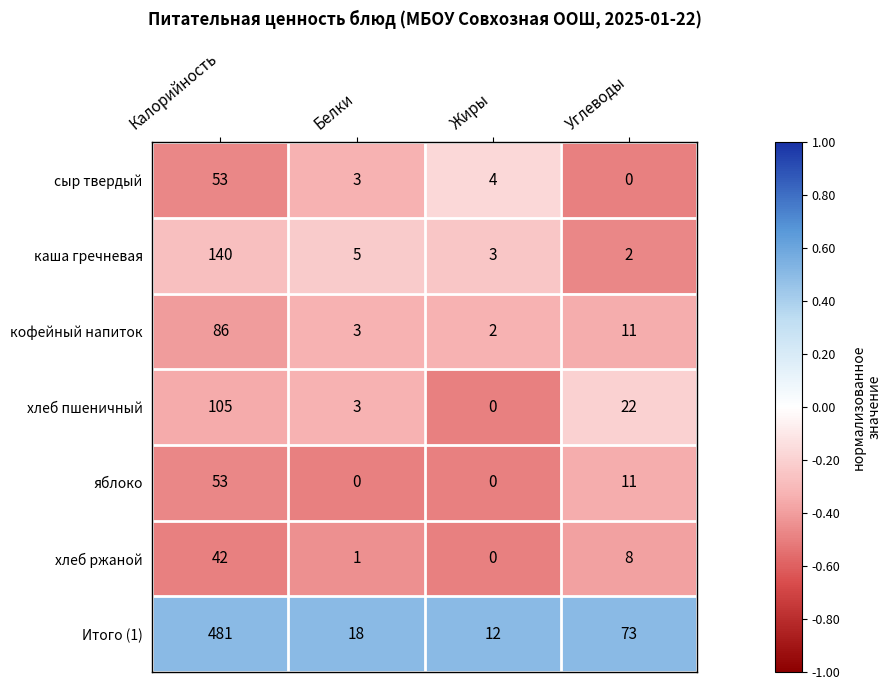

Reading right to left, list all the values displayed in this chart.

сыр твердый: Углеводы=0	Жиры=4	Белки=3	Калорийность=53
каша гречневая: Углеводы=2	Жиры=3	Белки=5	Калорийность=140
кофейный напиток: Углеводы=11	Жиры=2	Белки=3	Калорийность=86
хлеб пшеничный: Углеводы=22	Жиры=0	Белки=3	Калорийность=105
яблоко: Углеводы=11	Жиры=0	Белки=0	Калорийность=53
хлеб ржаной: Углеводы=8	Жиры=0	Белки=1	Калорийность=42
Итого (1): Углеводы=73	Жиры=12	Белки=18	Калорийность=481